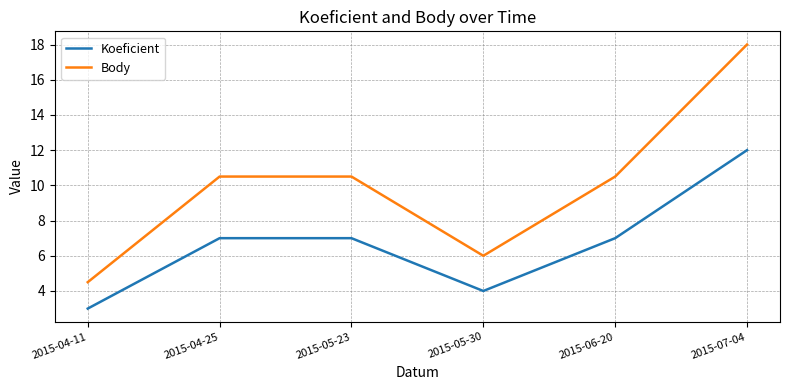

Does the chart have visible grid lines?

Yes